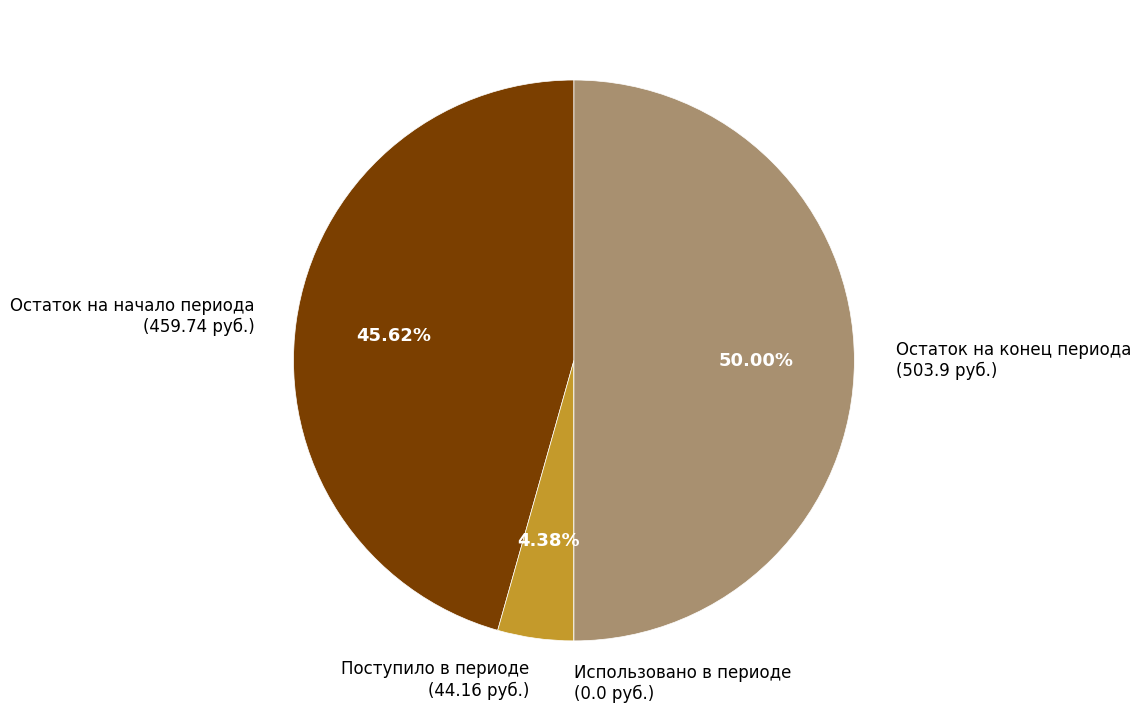

Is the sum of Поступило в периоде (44.16 руб.) and Остаток на конец периода (503.9 руб.) greater than half?

Yes